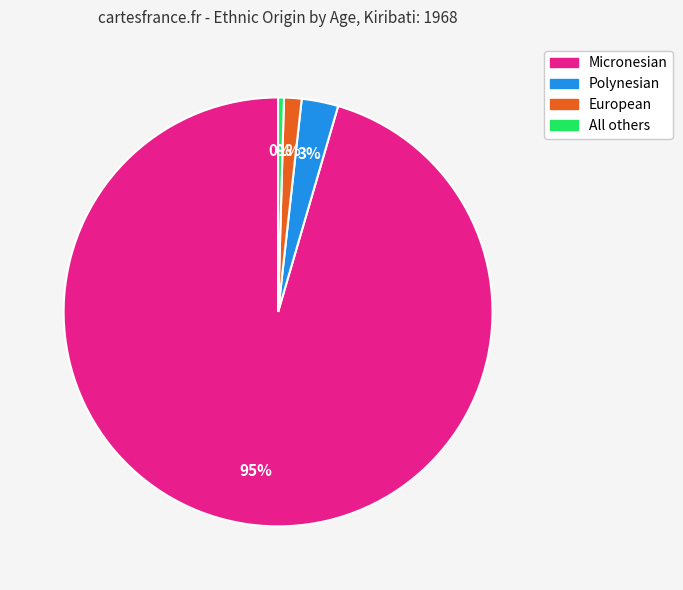

Do Micronesian and European together represent more than half of the pie?

Yes